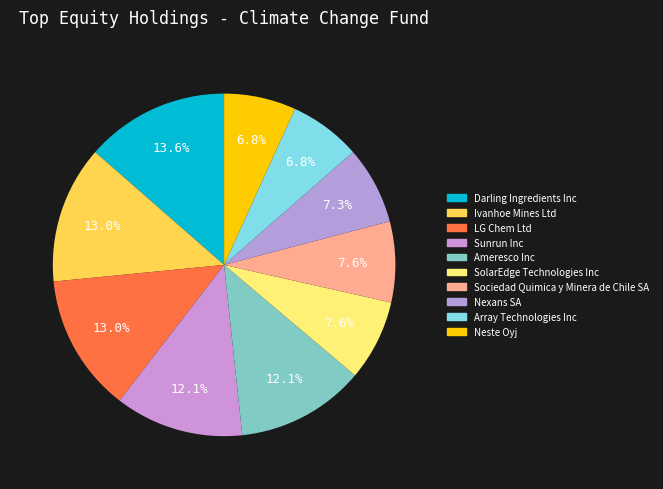

Which category has the biggest portion of the pie?

Darling Ingredients Inc